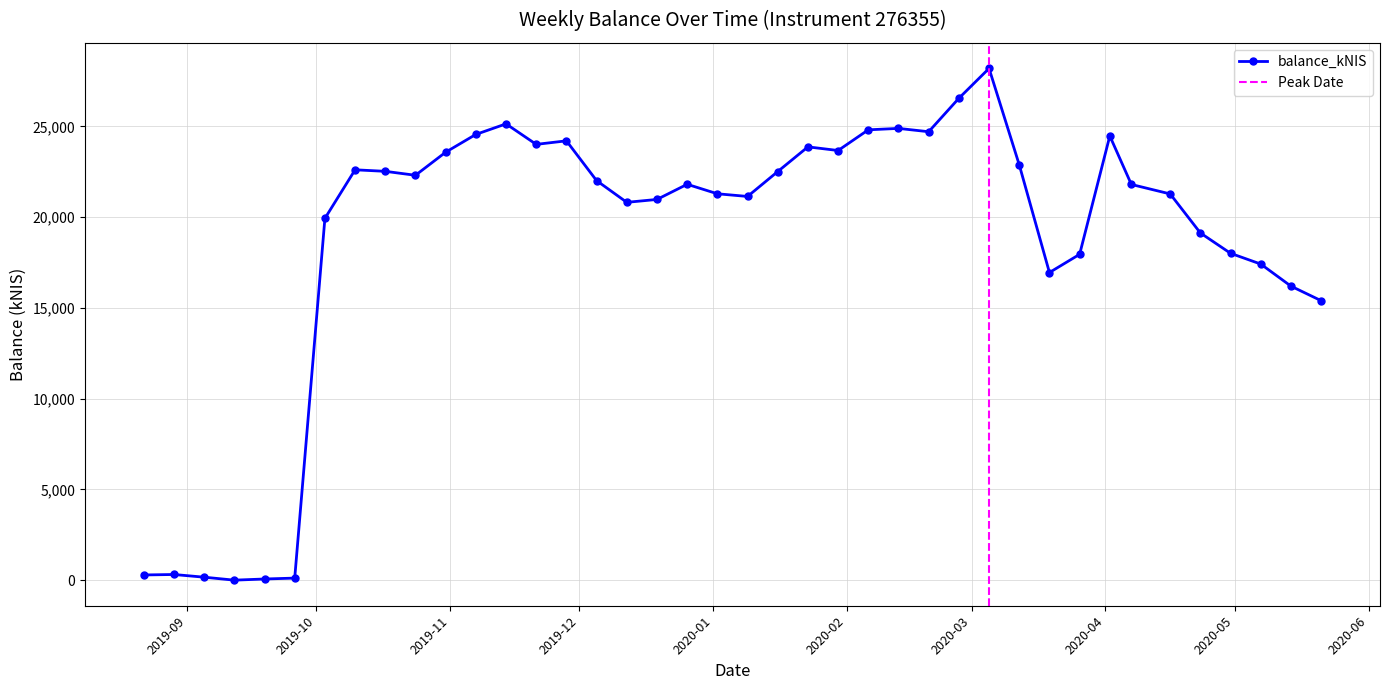

What is the value of the balance_kNIS point at the 35th from the left?

21277.2